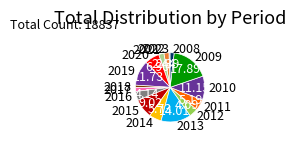

How many segments does this pie chart have?

16